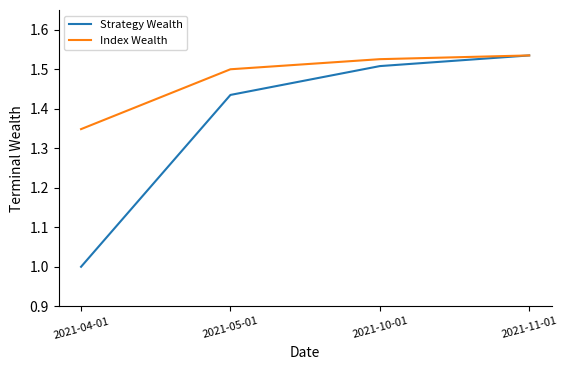

List the series in order of their overall mean, highest first.

Index Wealth, Strategy Wealth